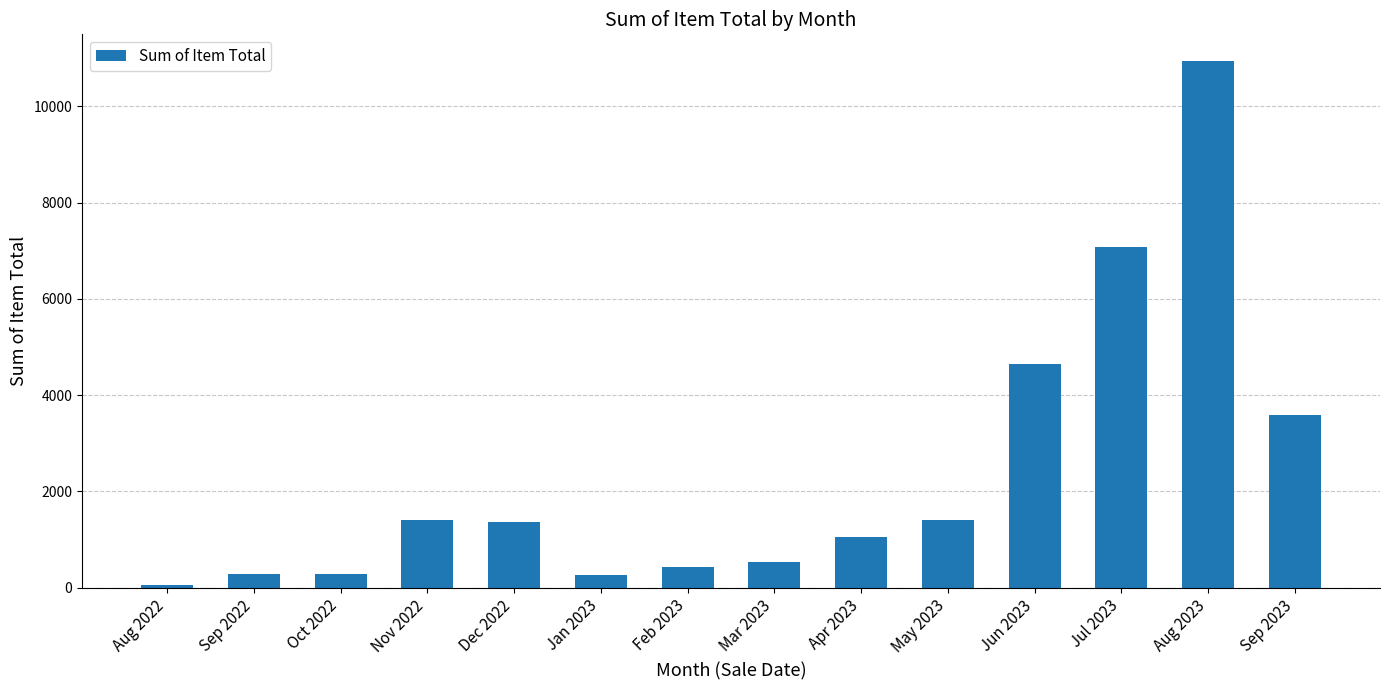

What is the label of the 3rd bar from the left?

Oct 2022